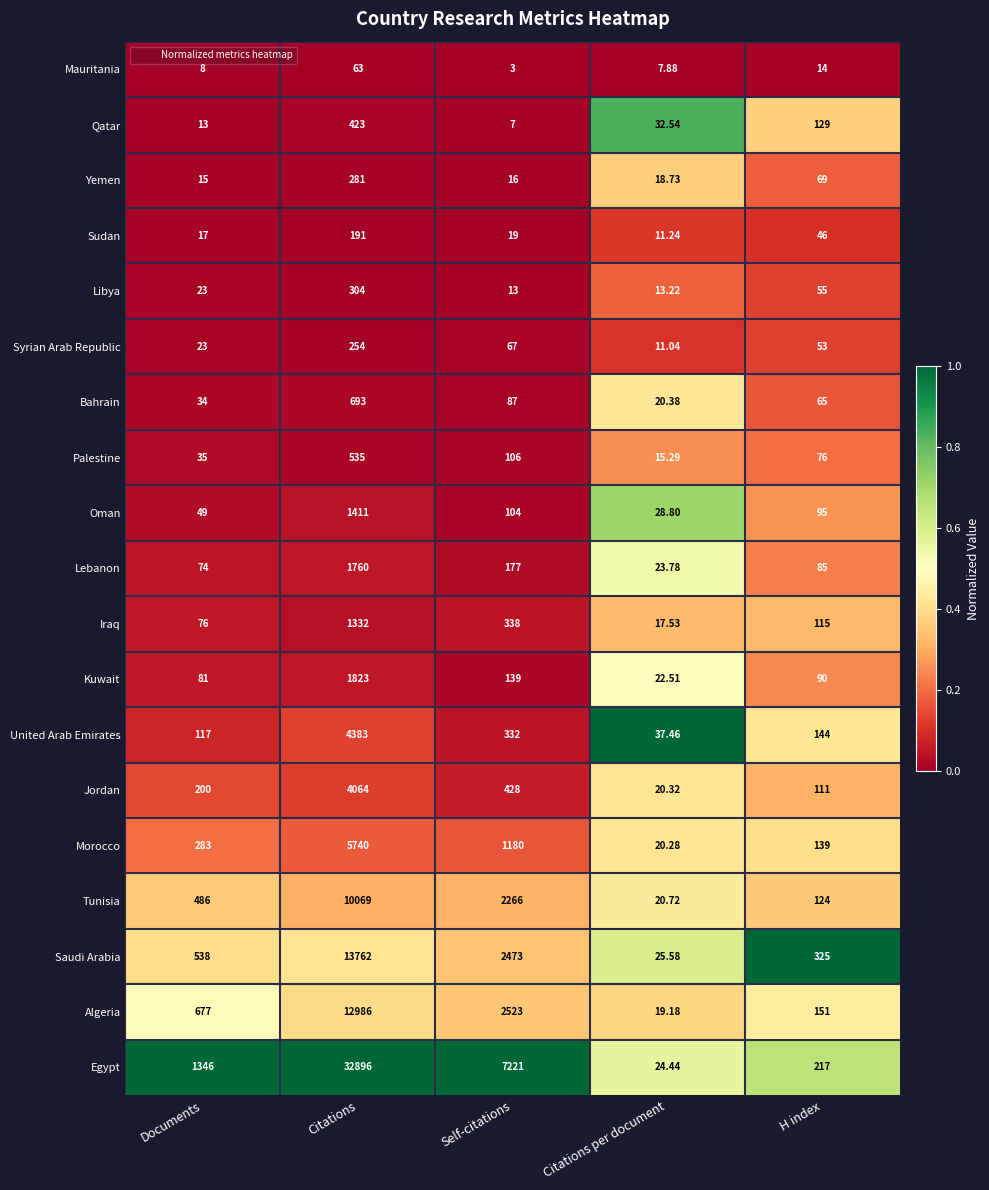

Rank the series by their maximum value, from highest to lowest.

Egypt, Saudi Arabia, Algeria, Tunisia, Morocco, United Arab Emirates, Jordan, Kuwait, Lebanon, Oman, Iraq, Bahrain, Palestine, Qatar, Libya, Yemen, Syrian Arab Republic, Sudan, Mauritania